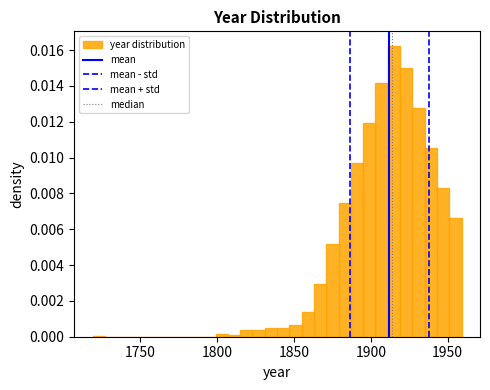

Read against the x-axis, roughly where is the centre of the tallest bar?

1915